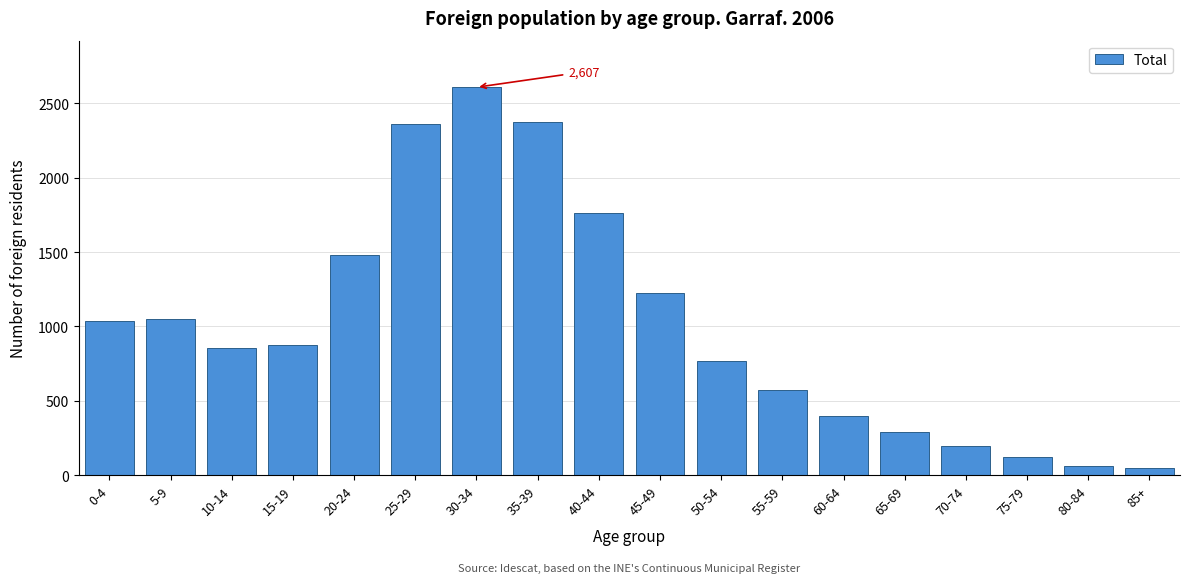

What is the difference between the maximum and second lowest values?

2542